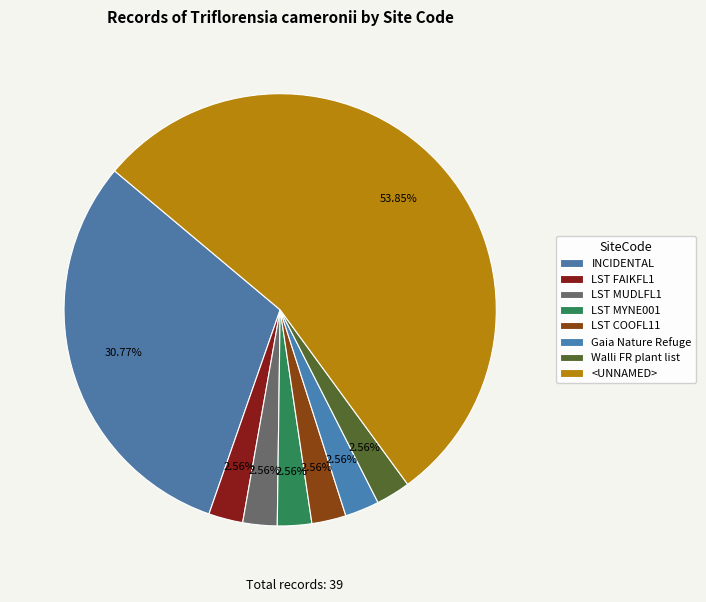

How many segments does this pie chart have?

8